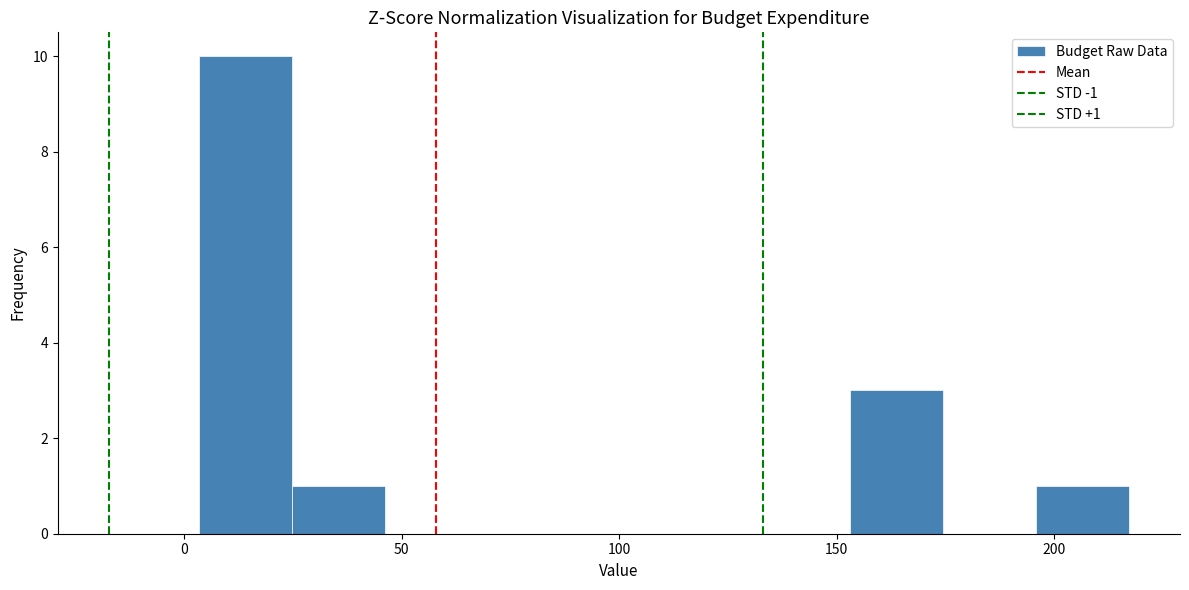

Which range on the x-axis has the tallest bar?

5 to 25